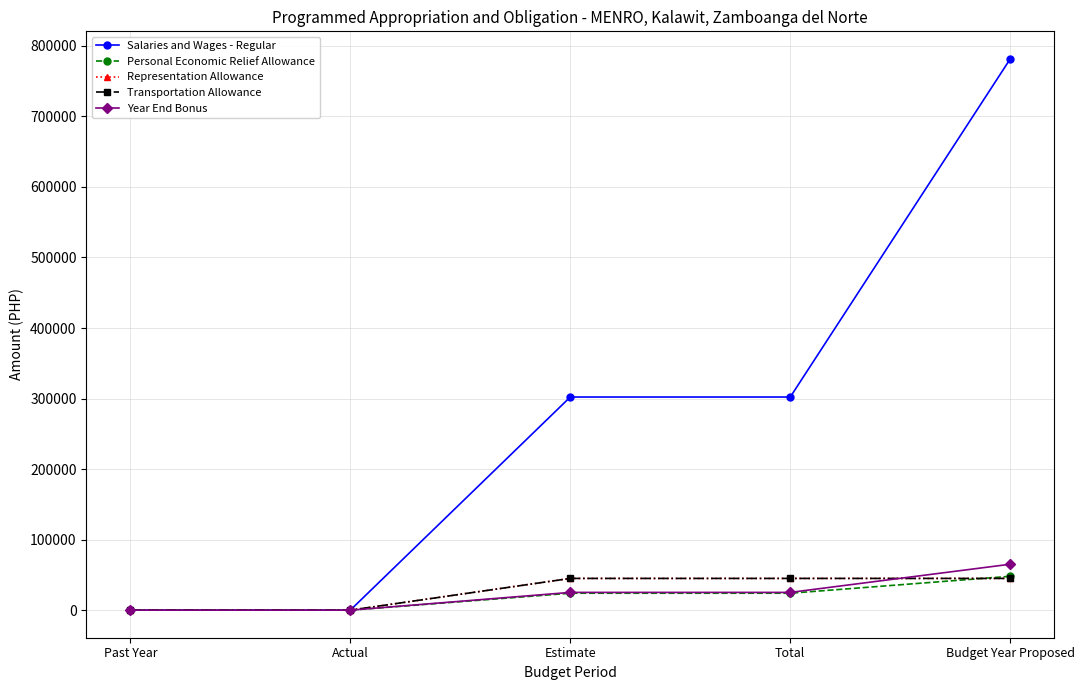

What is the difference between the Personal Economic Relief Allowance values at Past Year and Budget Year Proposed?

48000